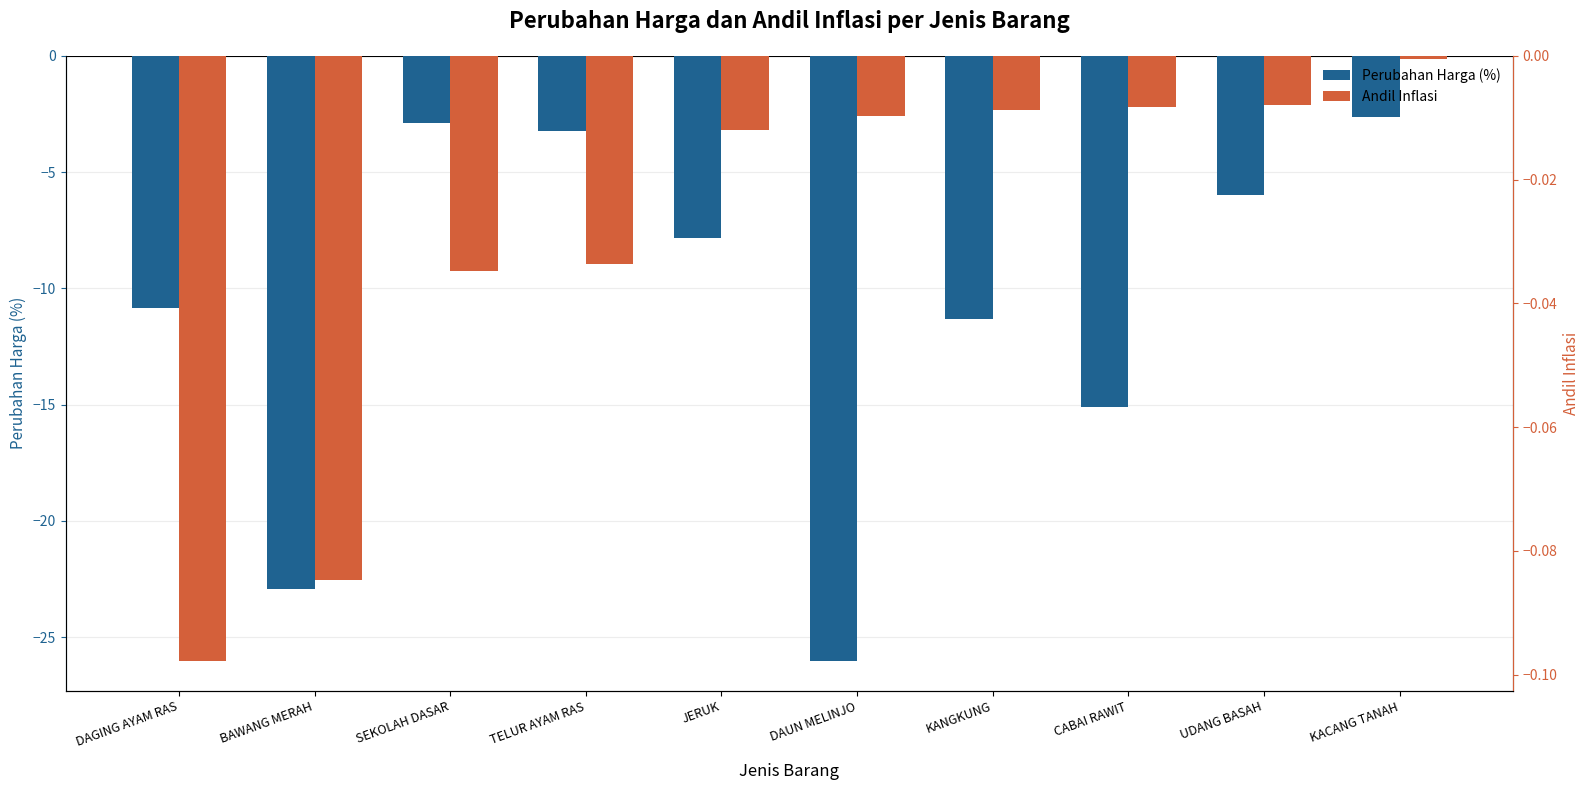

Is the value of Andil Inflasi at CABAI RAWIT greater than the value of Perubahan Harga (%) at JERUK?

Yes